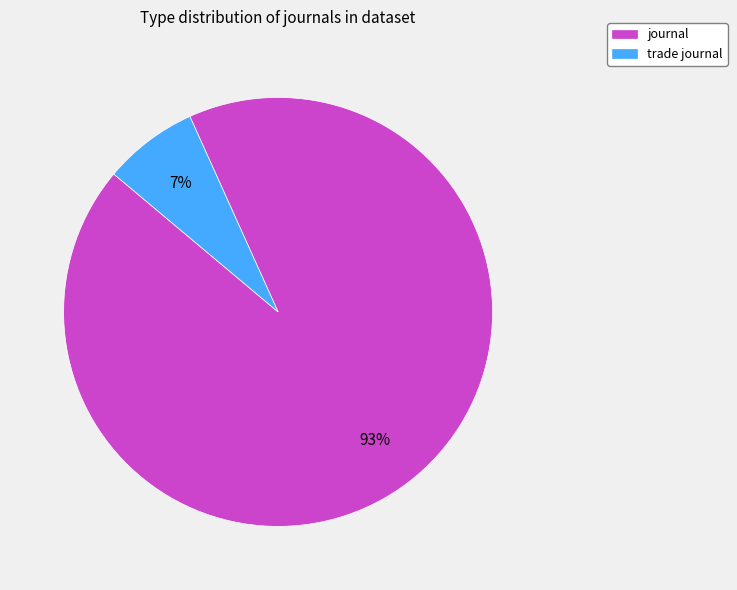

To the nearest percent, what portion does journal represent?

93%